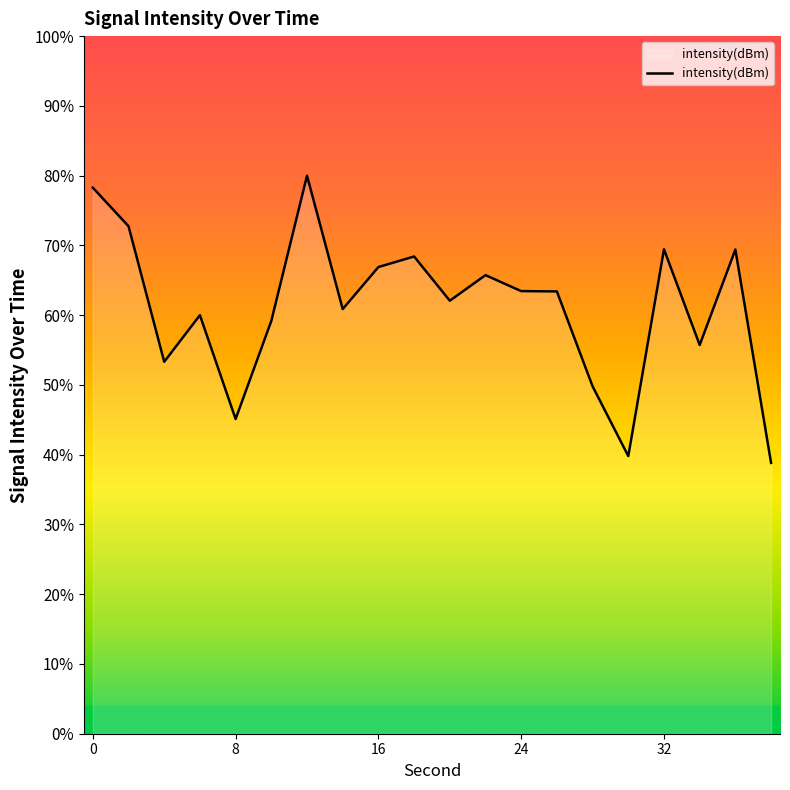

How many points are lower than both their immediate neighbors (excluding endpoints)?

6